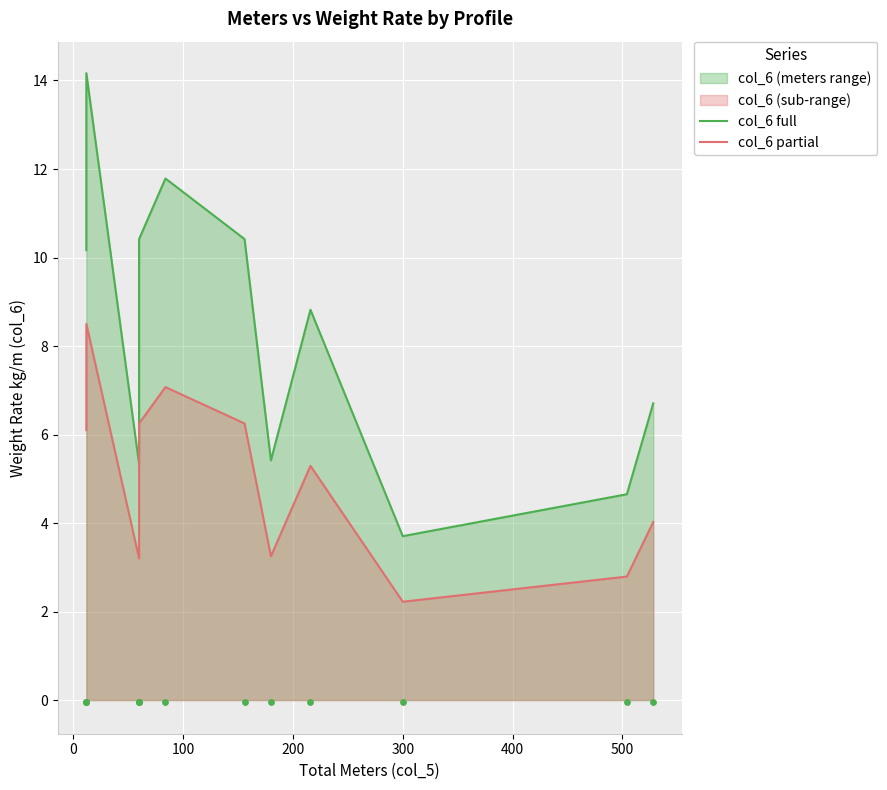

Is the value of col_6 full at −100 greater than the value of col_6 partial at 600?

Yes